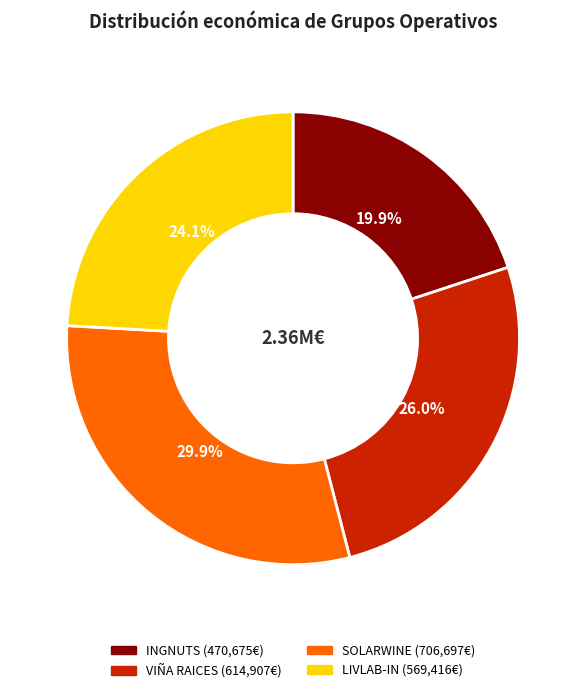

What percentage is the SOLARWINE slice, to the nearest percent?

30%